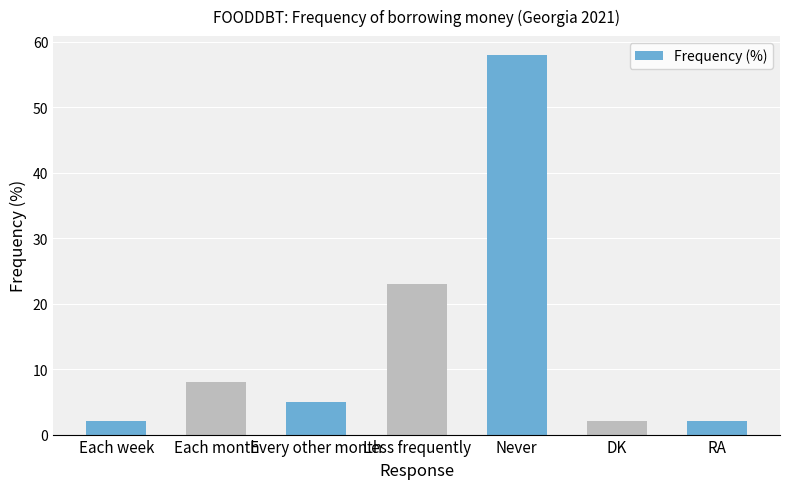

Which label corresponds to the largest value in the chart?

Never